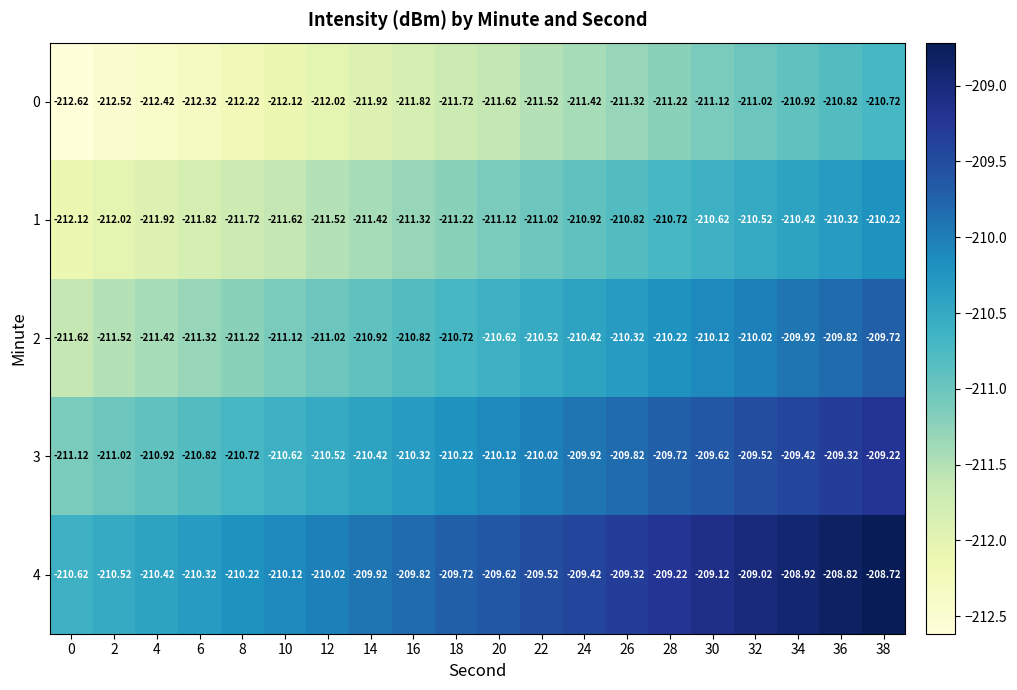

Is the value of 1 at 16 greater than the value of 4 at 18?

No